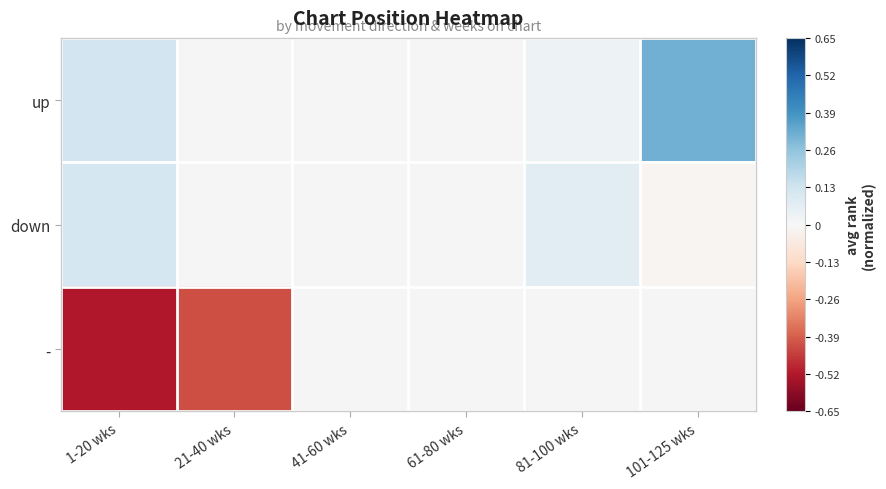

Read the - value at 21-40 wks.

-0.4